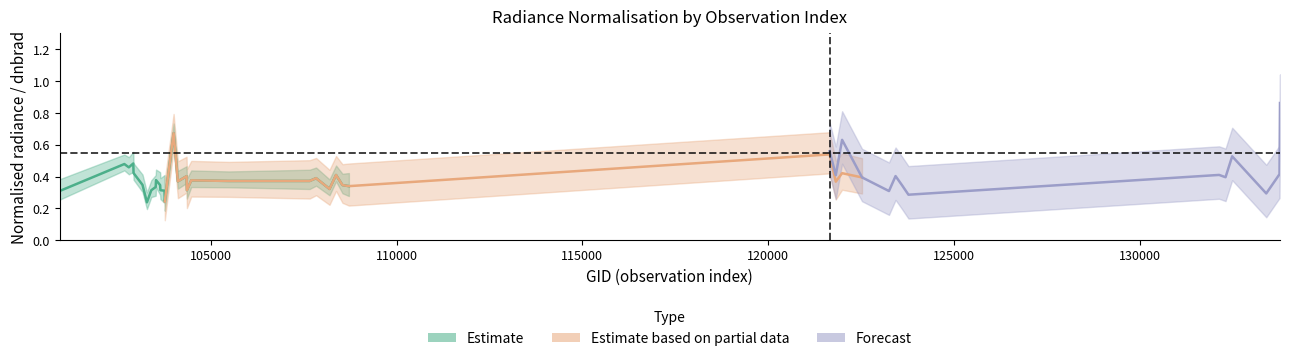

At how many categories does at least one series exceed 0?

40